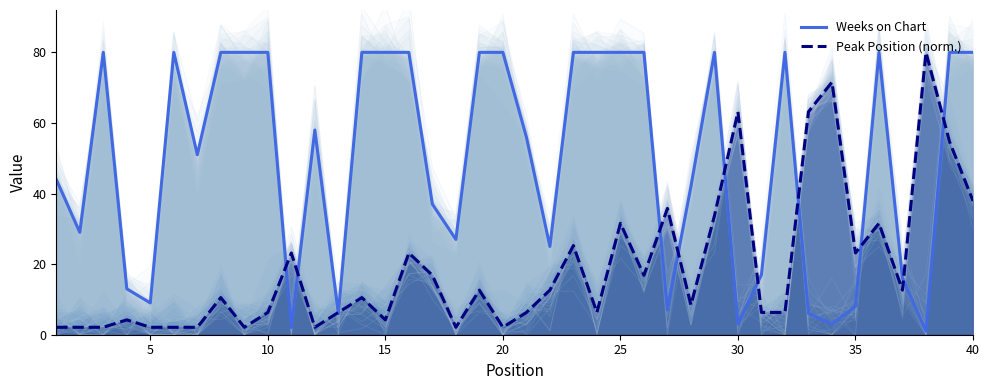

The Weeks on Chart series shows 116.3 at 15. True or false?

False